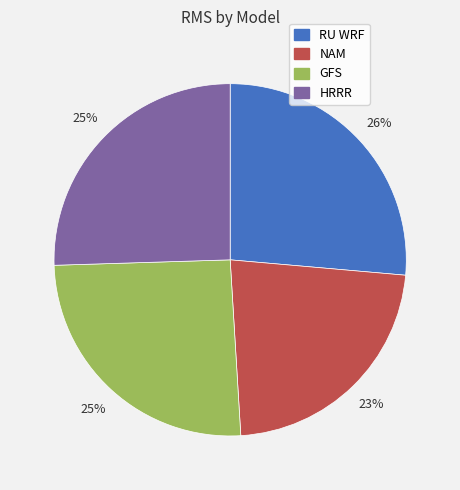

To the nearest percent, what is the difference between the RU WRF and GFS slice percentages?

1%